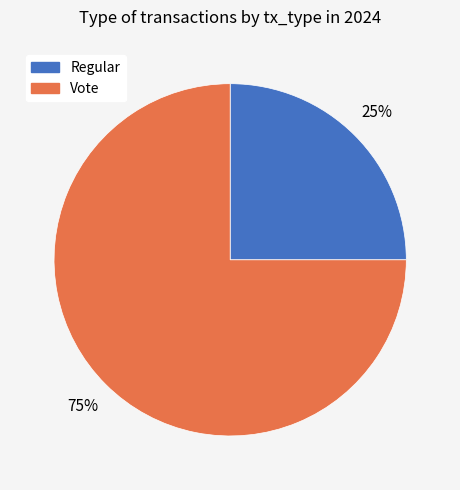

How many segments does this pie chart have?

2